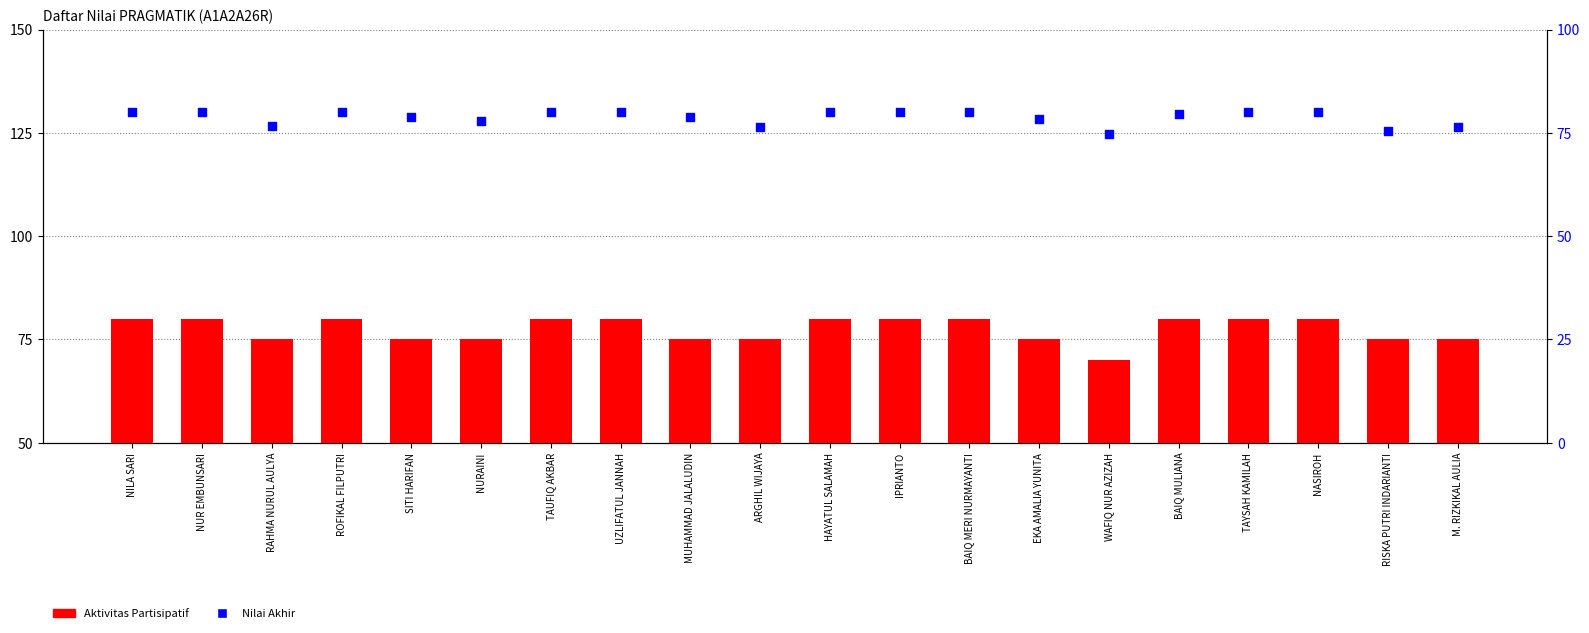

Is the value of Nilai Akhir at NURAINI greater than the value of Aktivitas Partisipatif at M. RIZKIKAL AULIA?

Yes